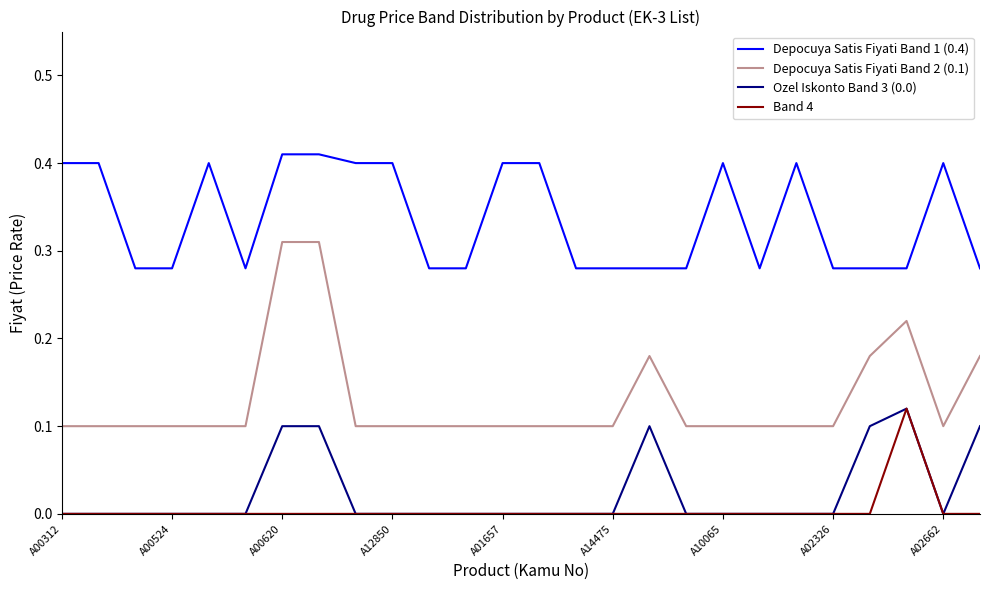

What are all the series names shown in the legend?

Depocuya Satis Fiyati Band 1 (0.4), Depocuya Satis Fiyati Band 2 (0.1), Ozel Iskonto Band 3 (0.0), Band 4